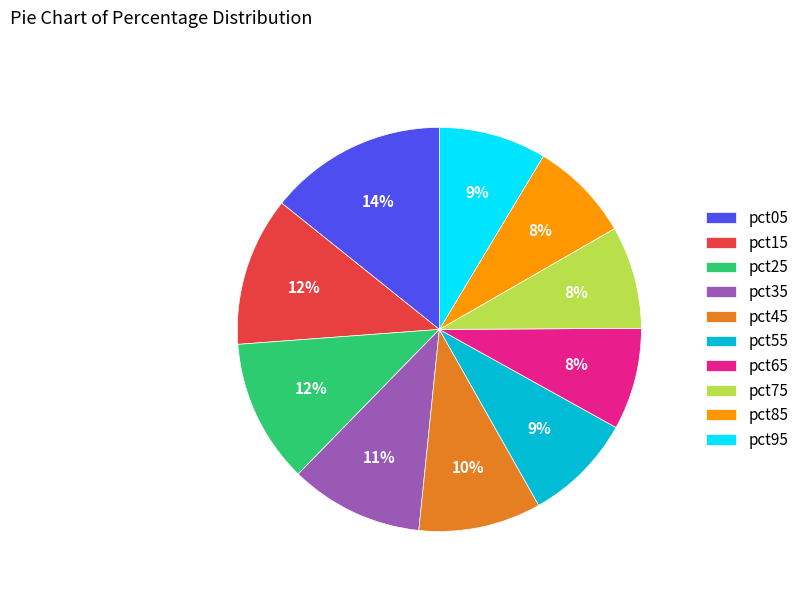

To the nearest percent, what is the combined percentage of pct95 and pct75?

17%